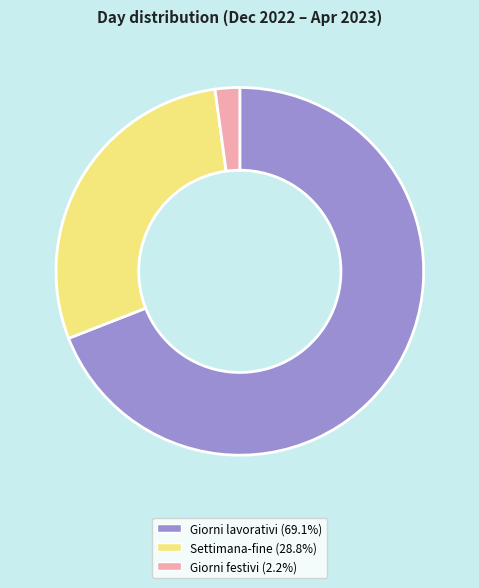

Does any single category account for the majority?

Yes